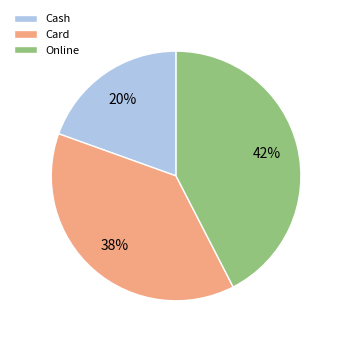

Is there a majority slice in this chart?

No